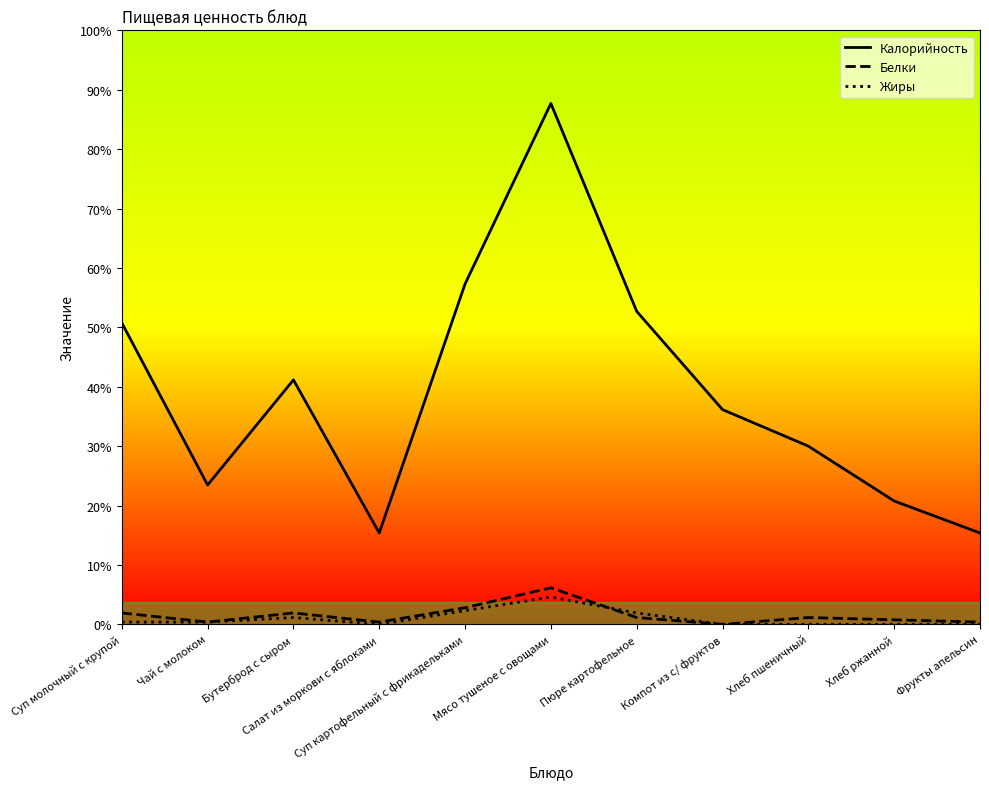

Does the chart display data point markers on the line(s)?

No